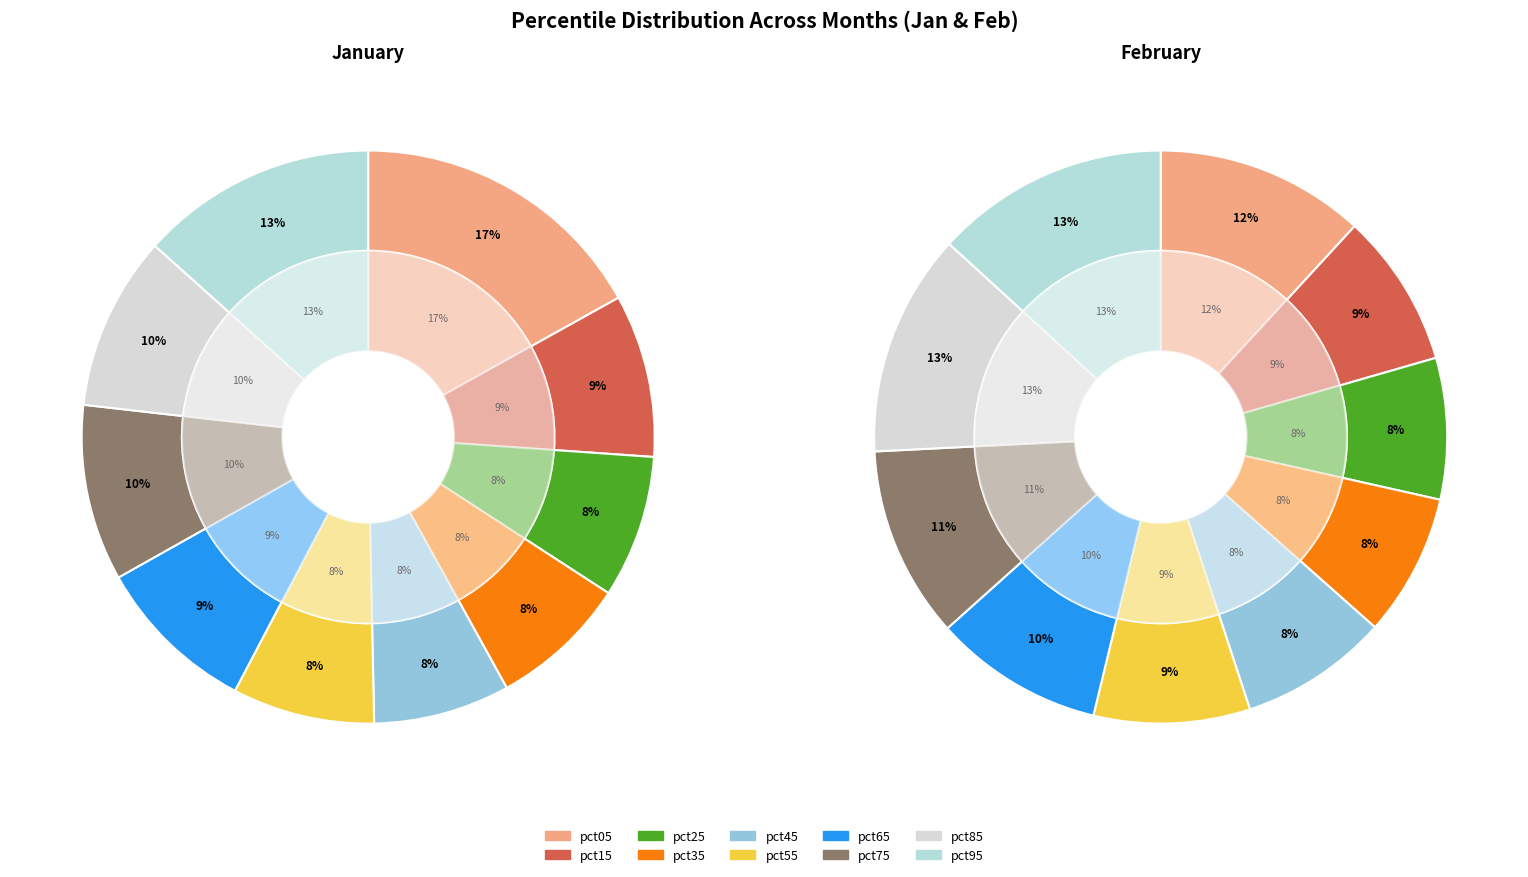

Which category has the smallest portion of the pie?

pct45